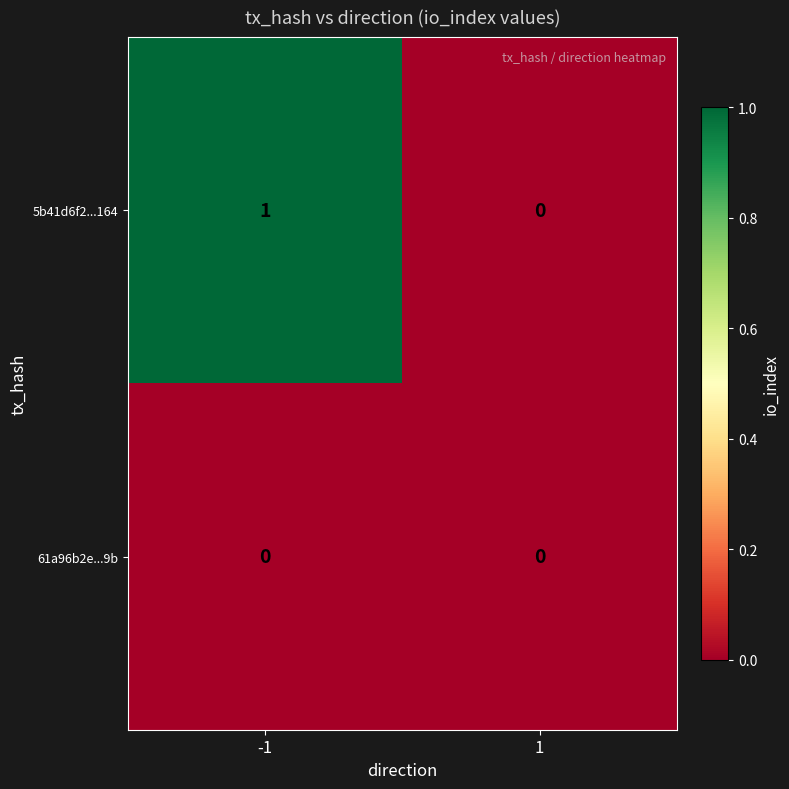

Between -1 and 1, which series saw the biggest shift?

5b41d6f2...164